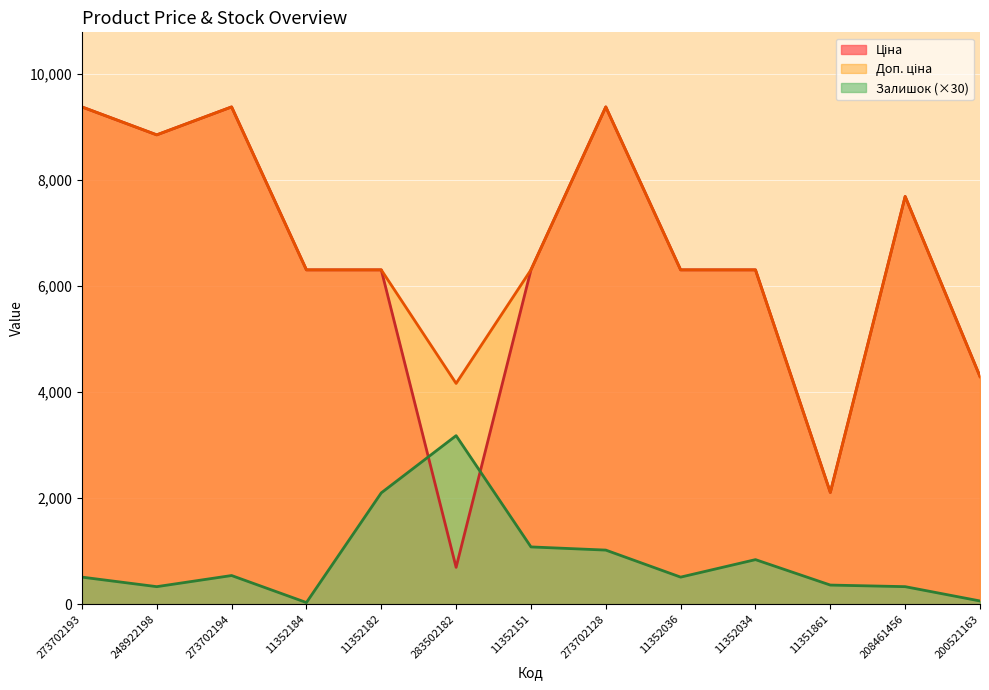

The value of Доп. ціна at 11352036 is 10517.1. True or false?

False